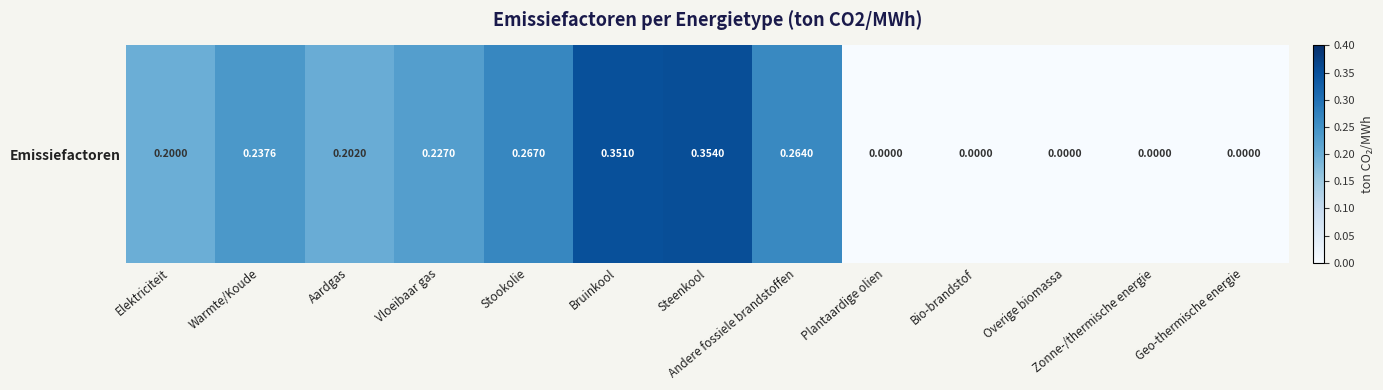

What is the change in value from Bruinkool to Overige biomassa?

-0.4